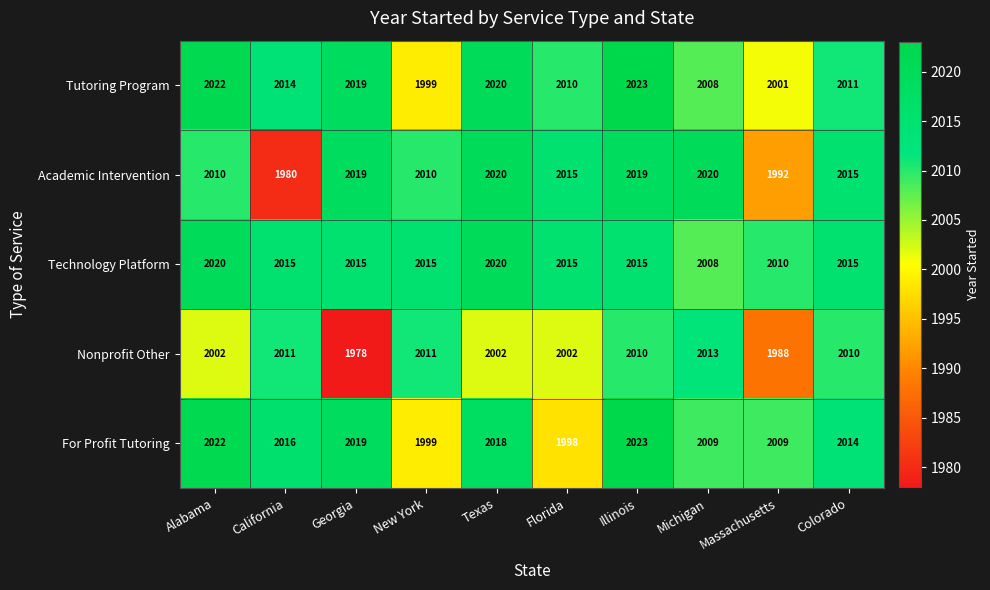

Which label corresponds to the largest value in the chart?

Illinois